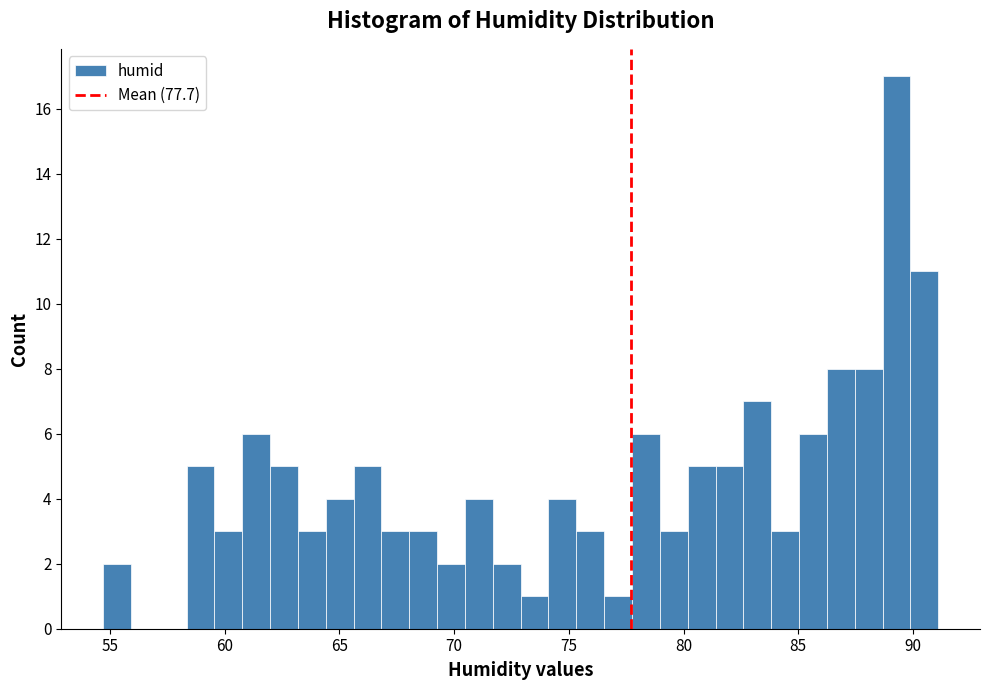

Around what value on the x-axis is the tallest bar? Give the approximate position of its centre, as read against the axis.

89.5